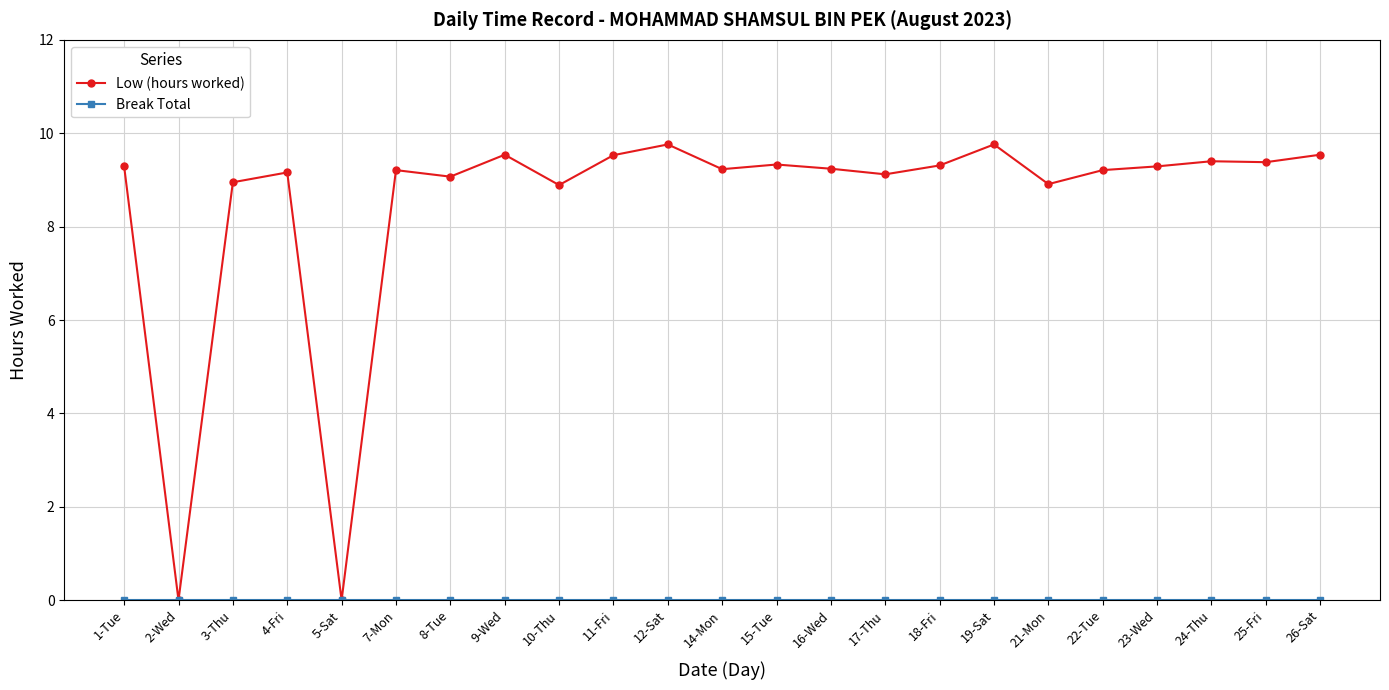

What is the sum of the Low (hours worked) values at 22-Tue and 3-Thu?

18.2